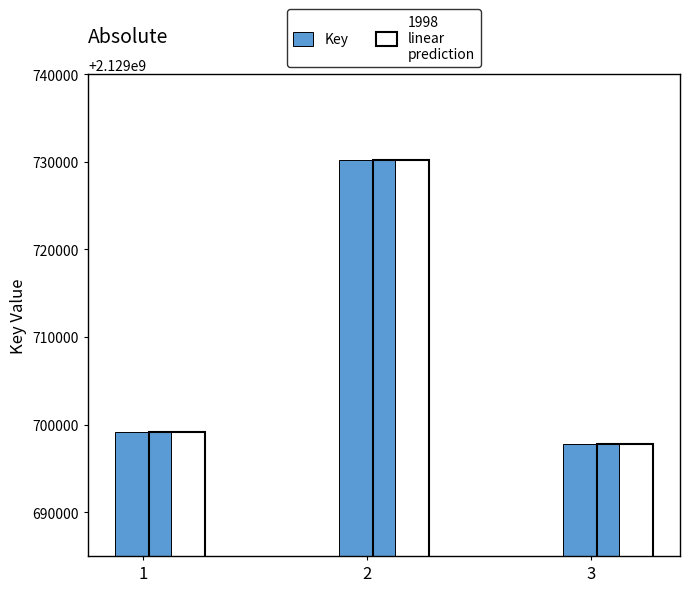

Which has a higher value, 2 or 3?

2